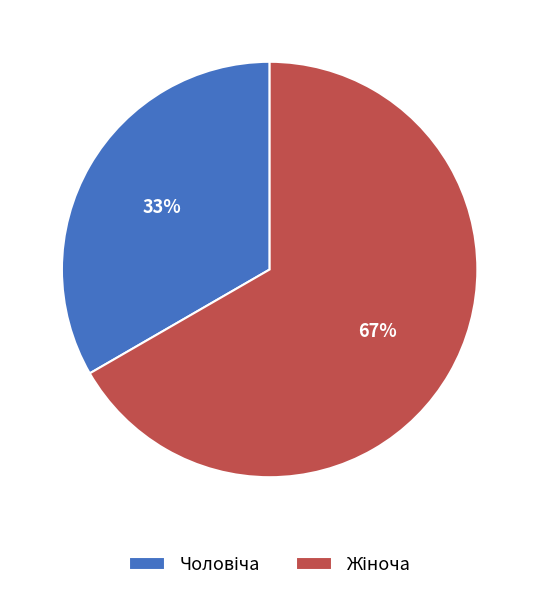

To the nearest percent, what is the average slice percentage?

50%